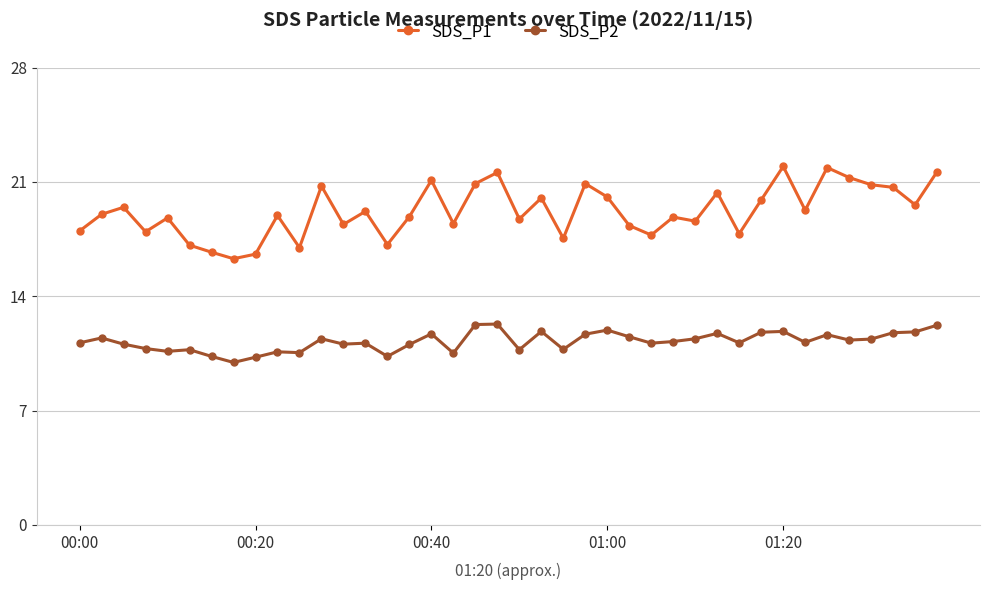

Count the number of categories in the chart.

40